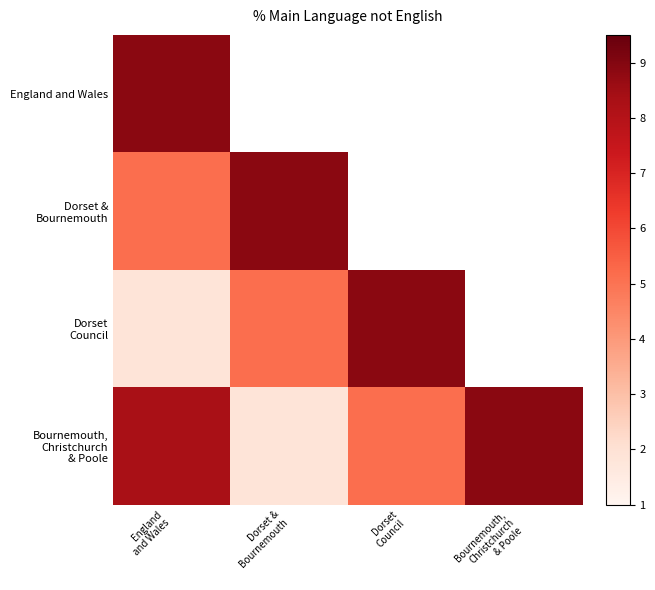

Rank the series by their maximum value, from highest to lowest.

England and Wales, Dorset & Bournemouth, Dorset Council, Bournemouth, Christchurch & Poole